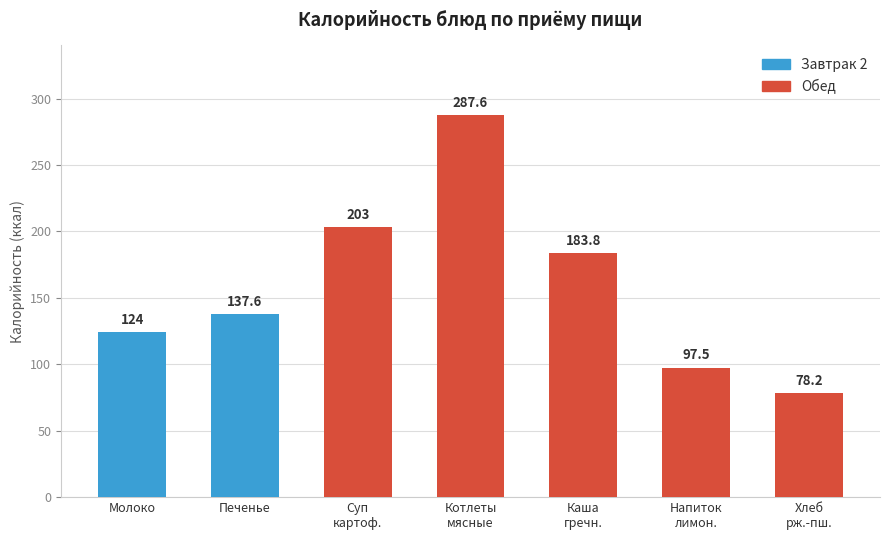

What is the change in value from Каша
гречн. to Хлеб
рж.-пш.?

-105.6